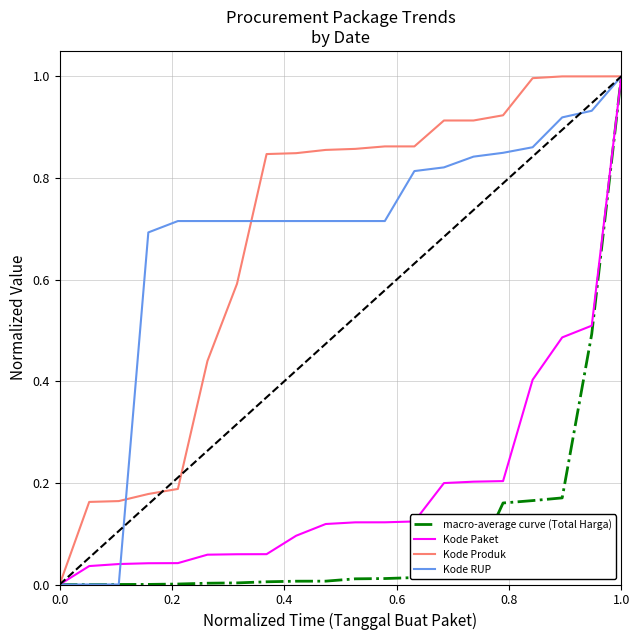

What is the greatest value displayed?

1.0